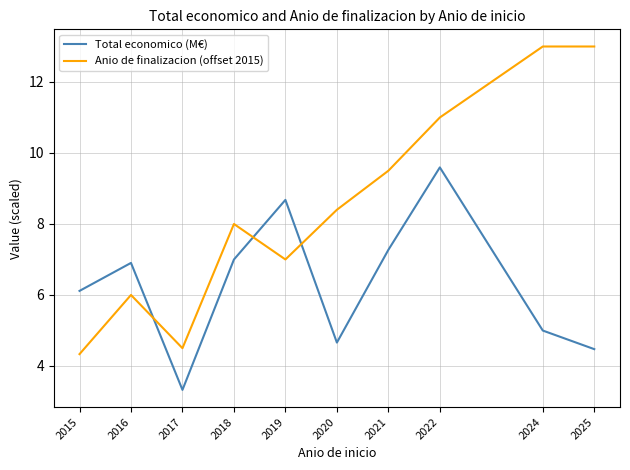

At which label is Total economico (M€) closest to 6?

2015